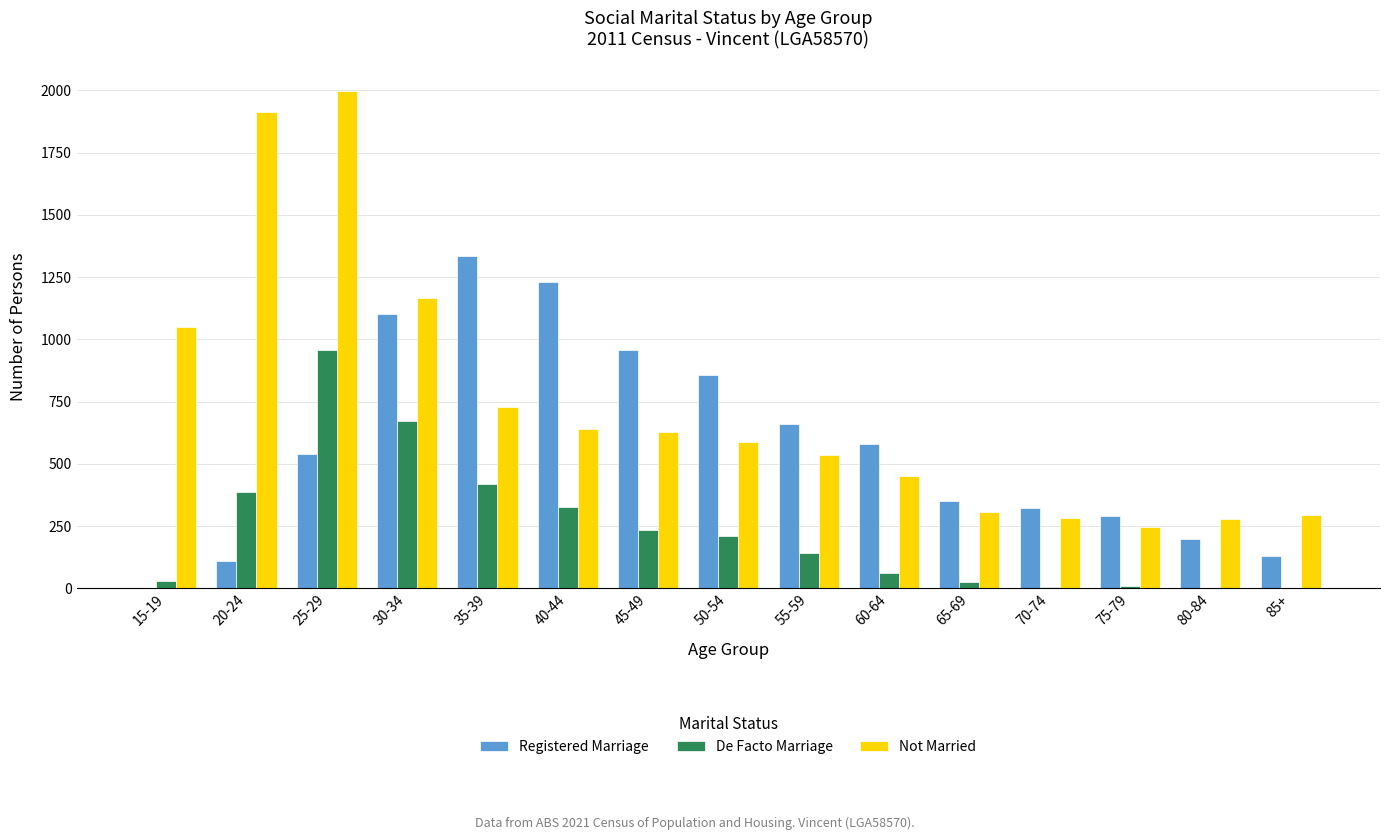

Which series changed the most between 40-44 and 60-64?

Registered Marriage